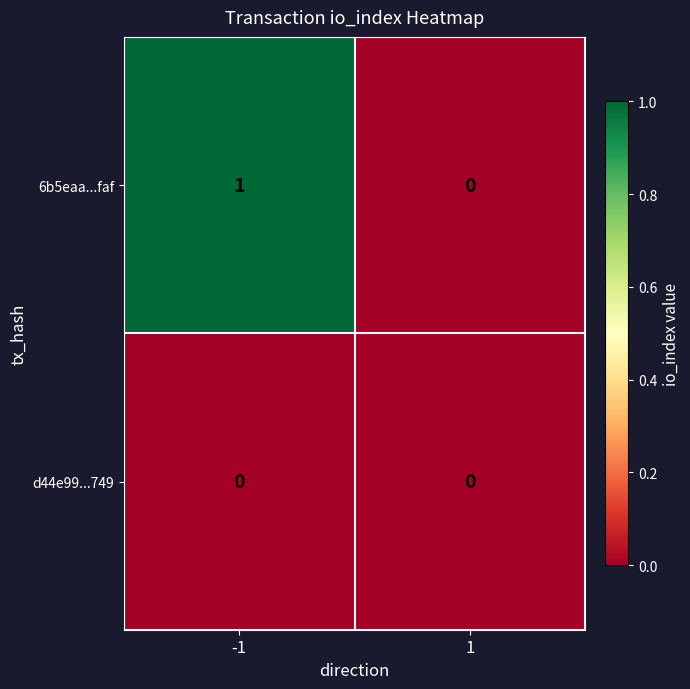

Which series has the largest total across all categories?

6b5eaa...faf